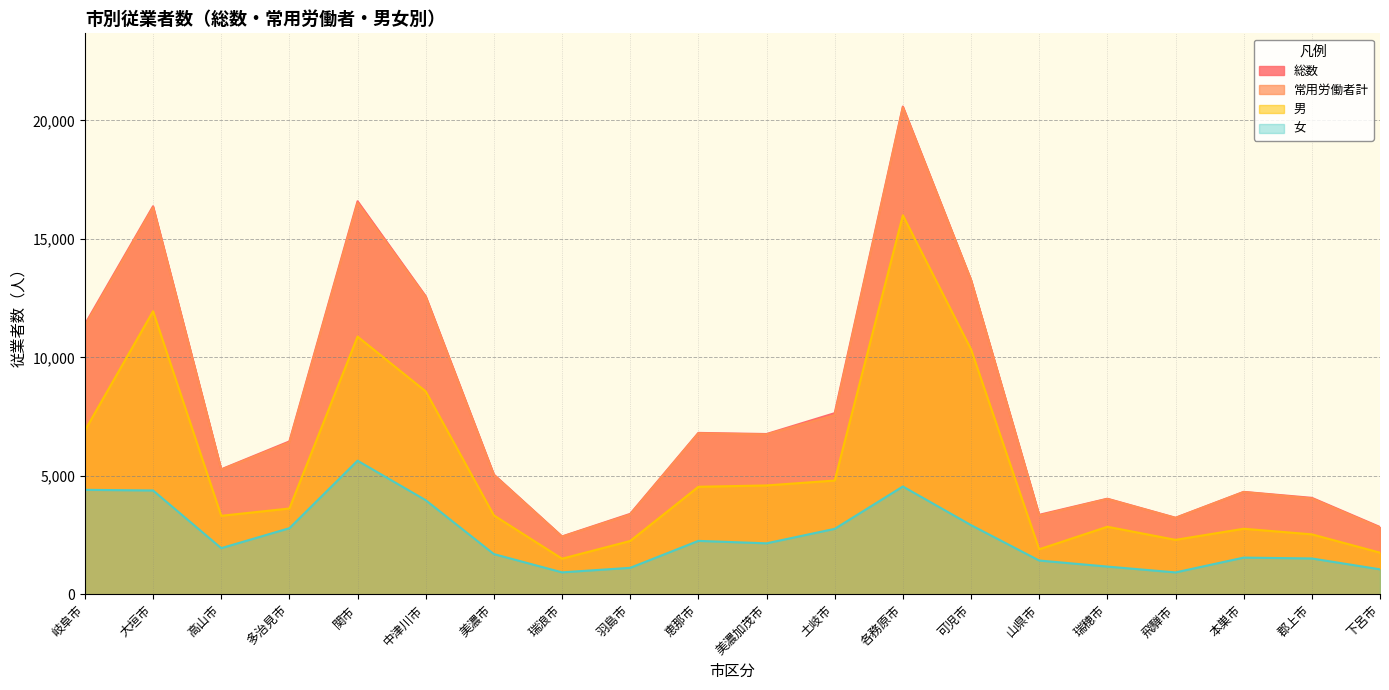

Is the value of 総数 at 美濃加茂市 greater than the value of 男 at 中津川市?

No